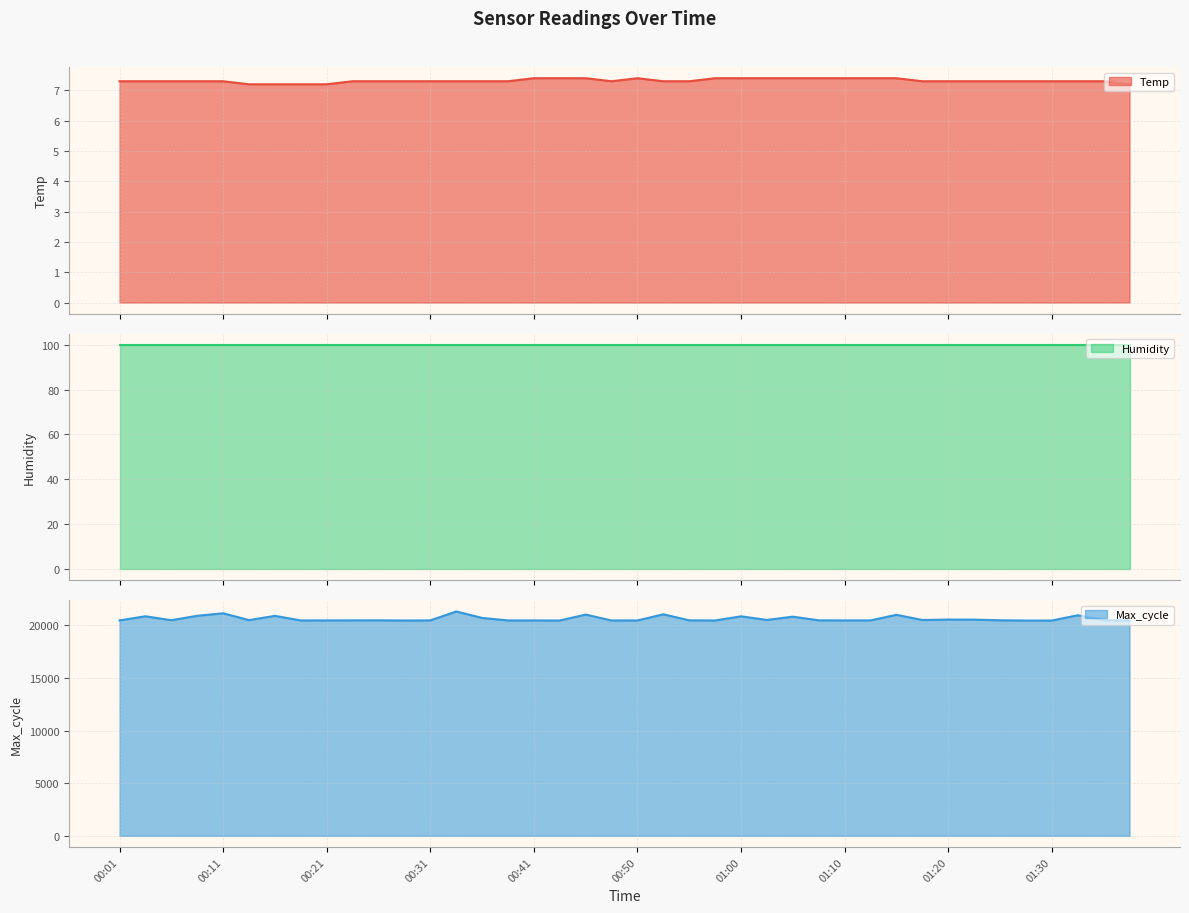

True or false: Temp and Max_cycle intersect in this chart.

False